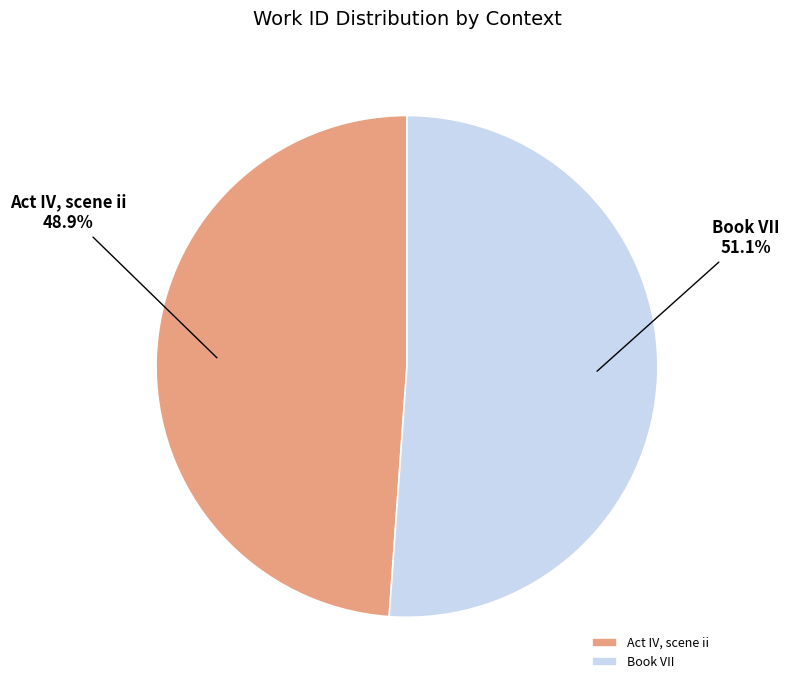

How many segments does this pie chart have?

2